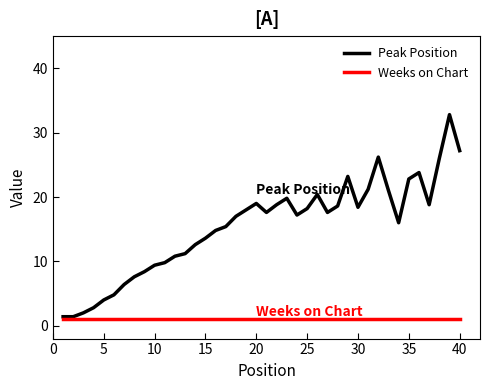

How many lines are shown in the chart?

2